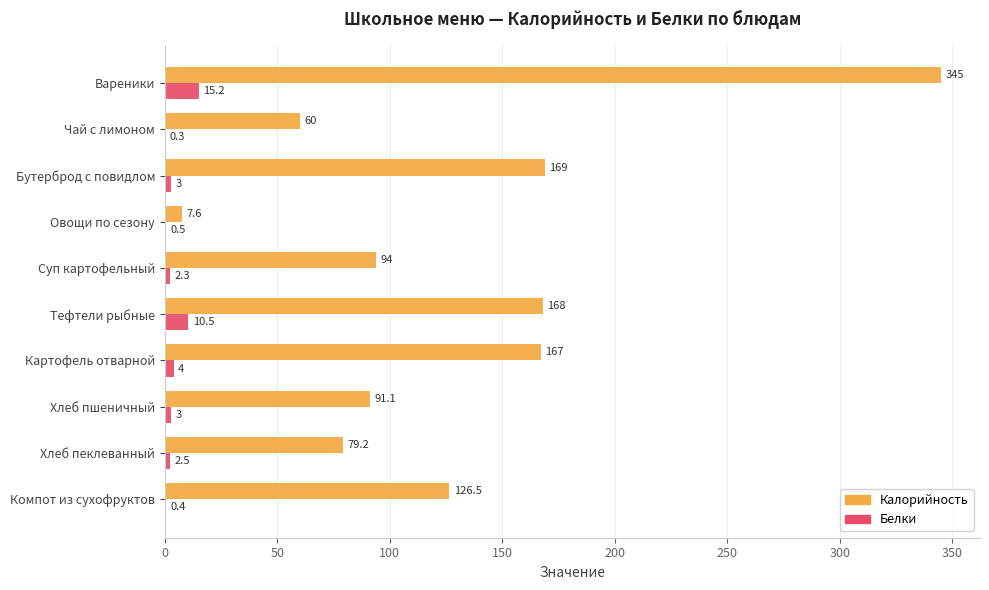

Which series has the largest total across all categories?

Калорийность